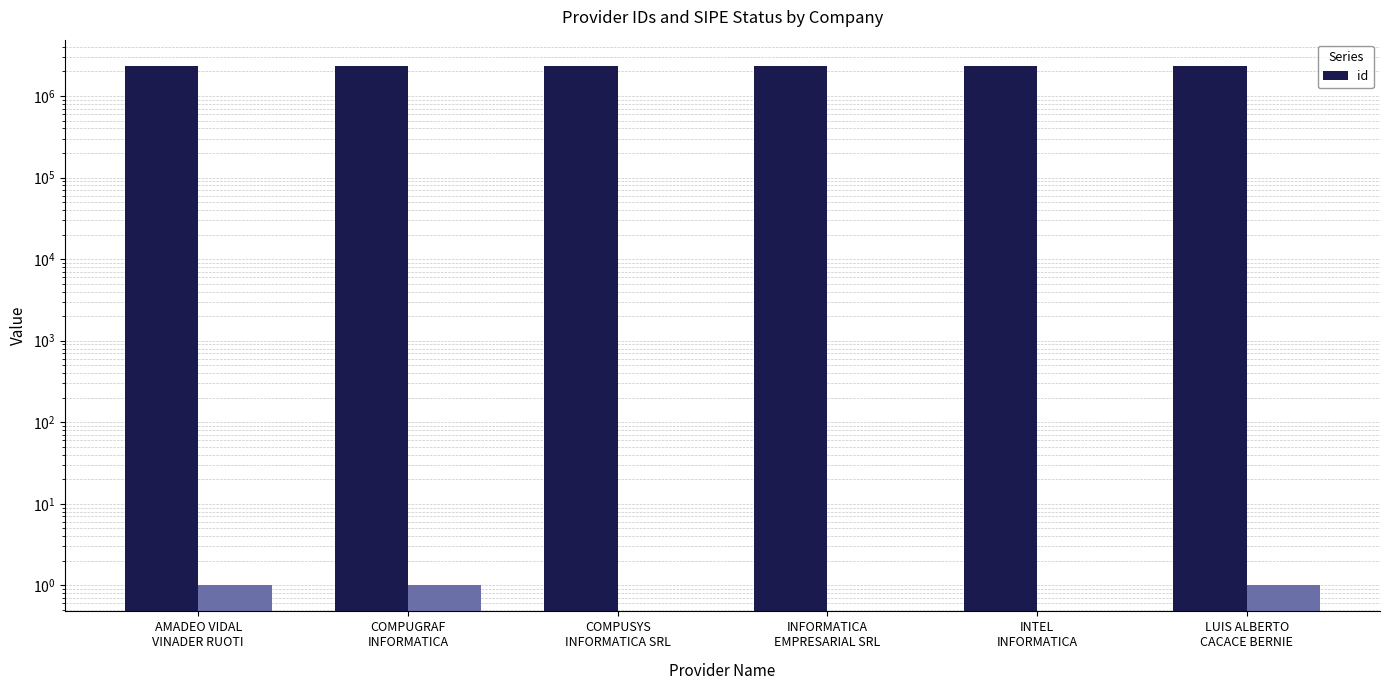

Which label corresponds to the largest value in the chart?

LUIS ALBERTO
CACACE BERNIE